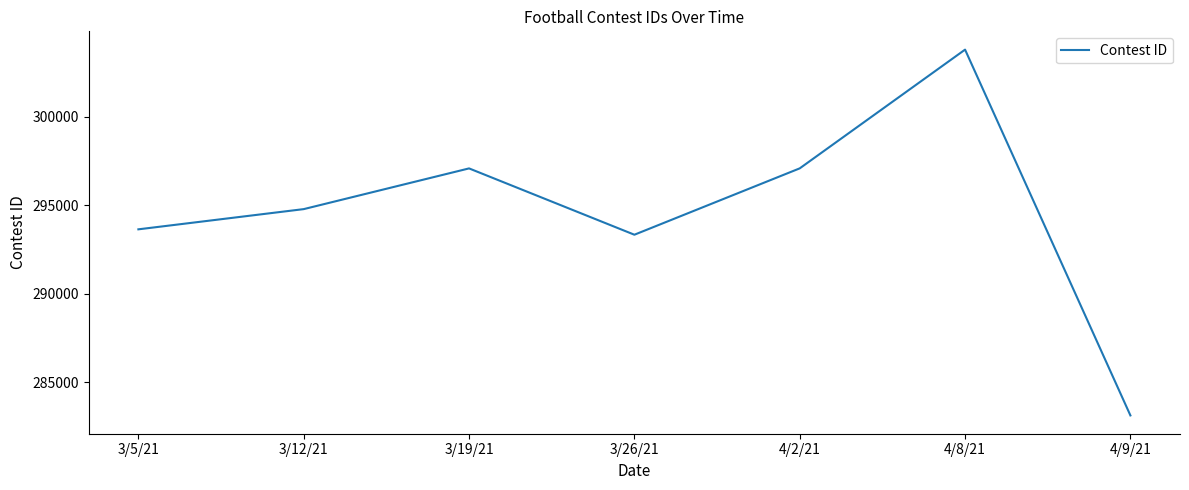

What is the average value?

294694